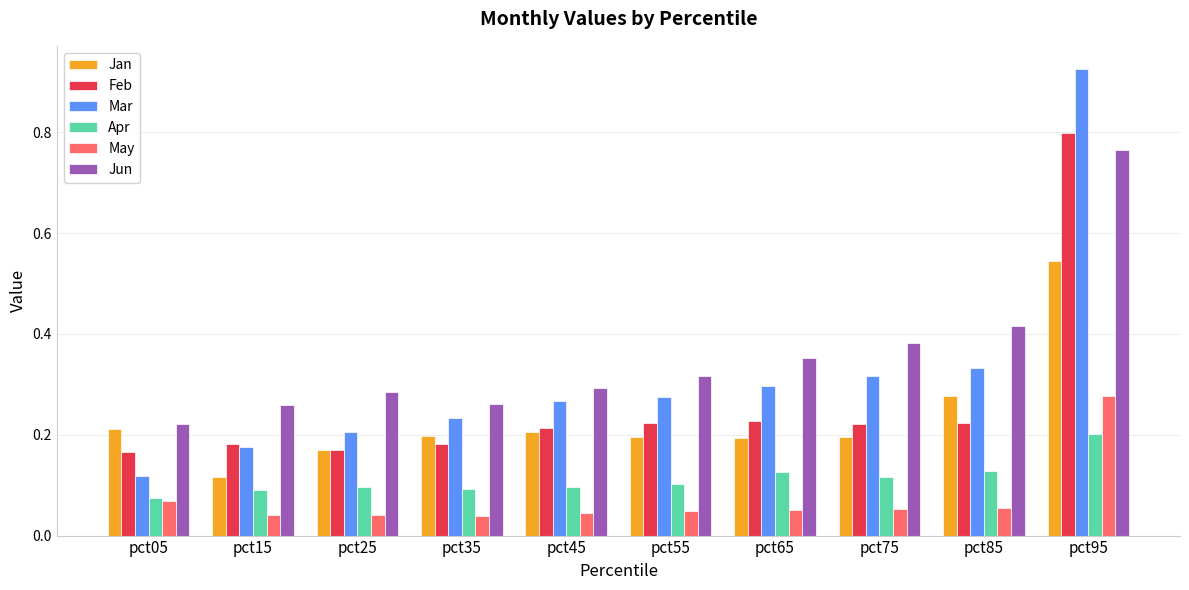

How many Jan values are between 0 and 1?

10